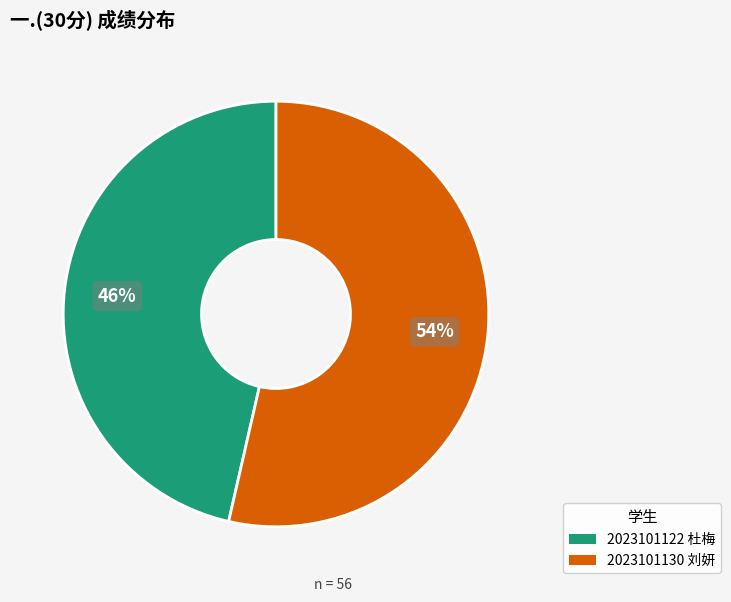

Is the sum of 2023101122 杜梅 and 2023101130 刘妍 greater than half?

Yes